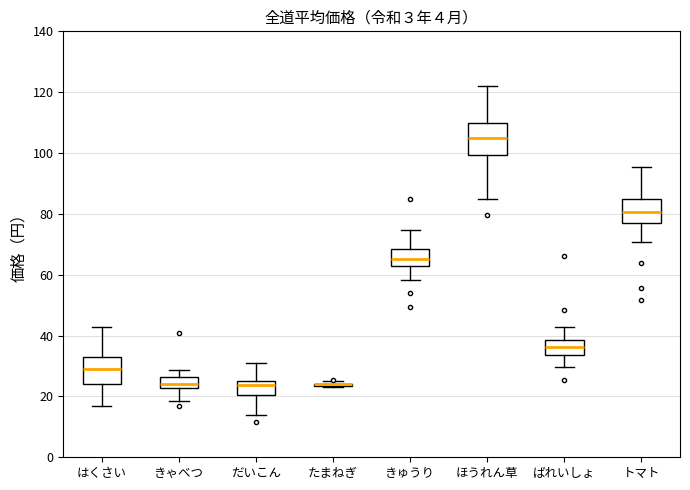

Reading left to right, read every box against the y-axis: the position of its median line, the range the box covers, and the ends of its whiskers. The values are not printed on the chart, so give them approximately, as read against the axis.

はくさい: median 28, box 24 to 32, whiskers 16 to 42
きゃべつ: median 24, box 22 to 26, whiskers 18 to 28
だいこん: median 24, box 20 to 26, whiskers 14 to 30
たまねぎ: box collapsed to a line at 24, whiskers 24 to 26
きゅうり: median 66, box 64 to 68, whiskers 58 to 74
ほうれん草: median 104, box 100 to 110, whiskers 86 to 122
ばれいしょ: median 36, box 34 to 38, whiskers 30 to 42
トマト: median 80, box 76 to 84, whiskers 70 to 96